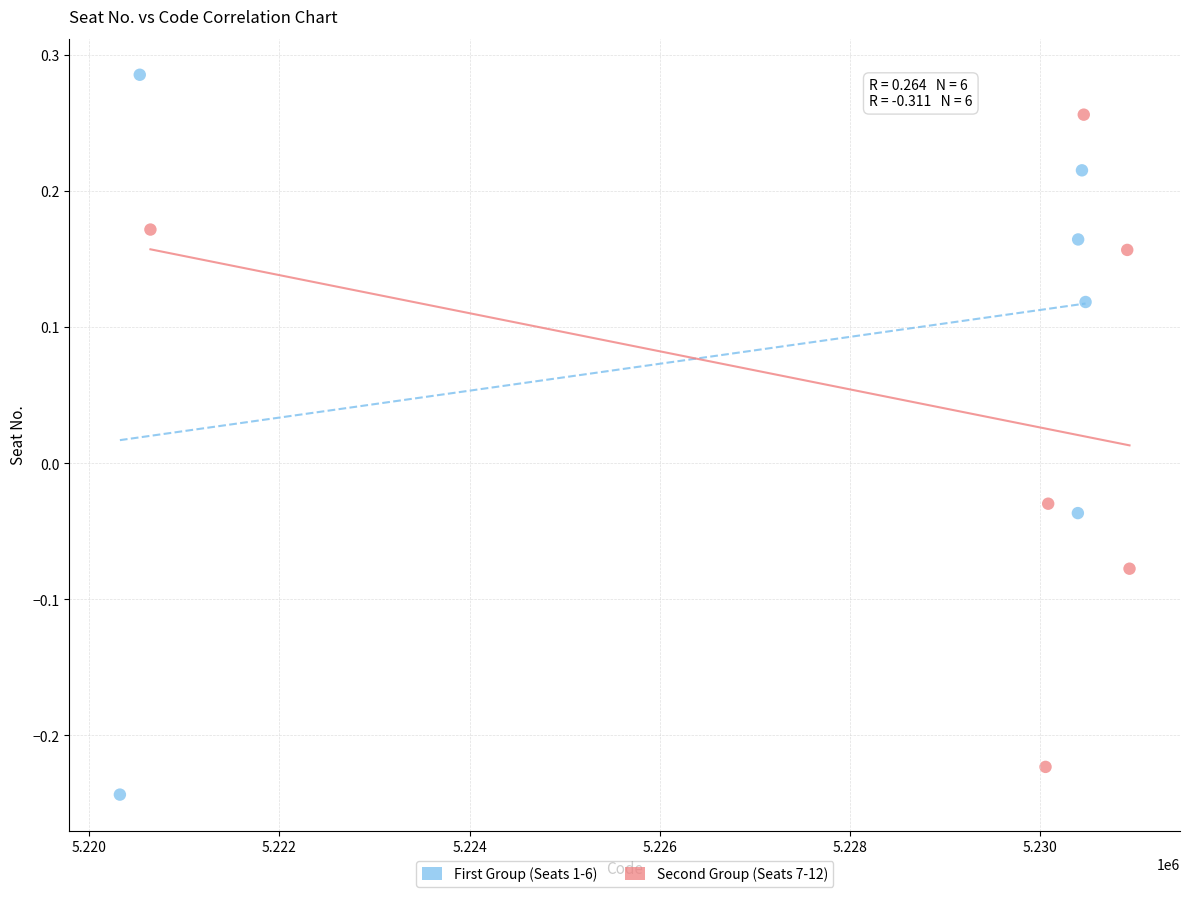

Which series has the widest spread of Y values?

First Group (Seats 1-6)